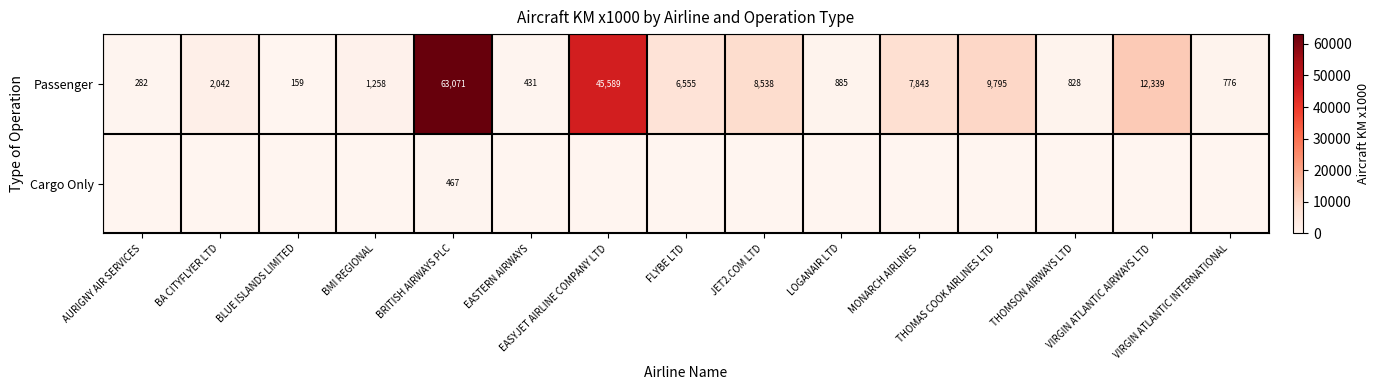

What is the maximum value for Passenger?

63071